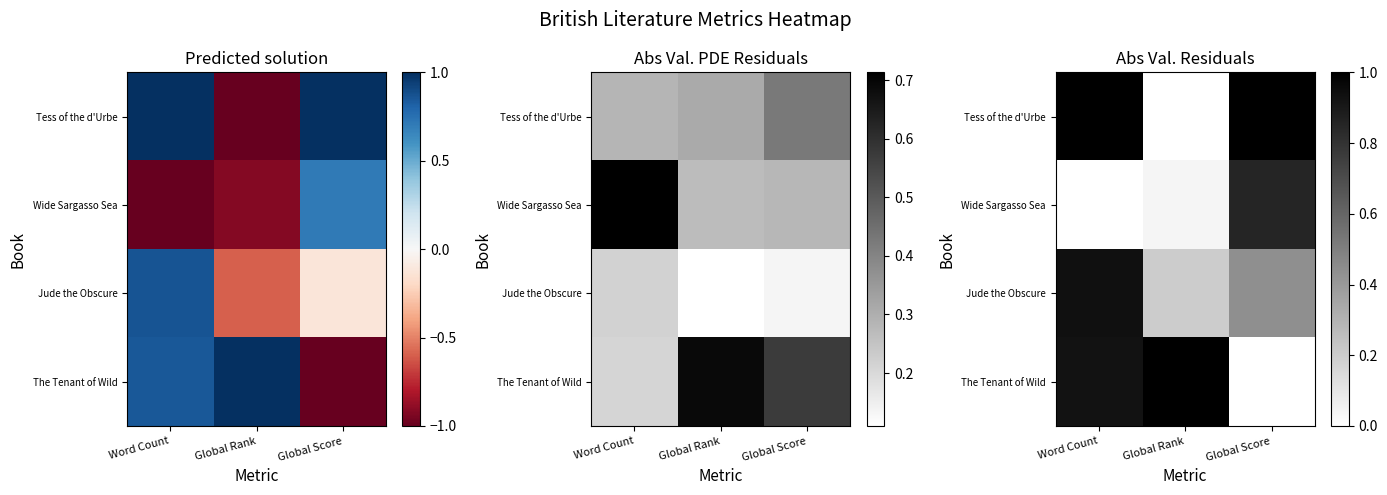

How many positive values does the Wide Sargasso Sea series have?

2